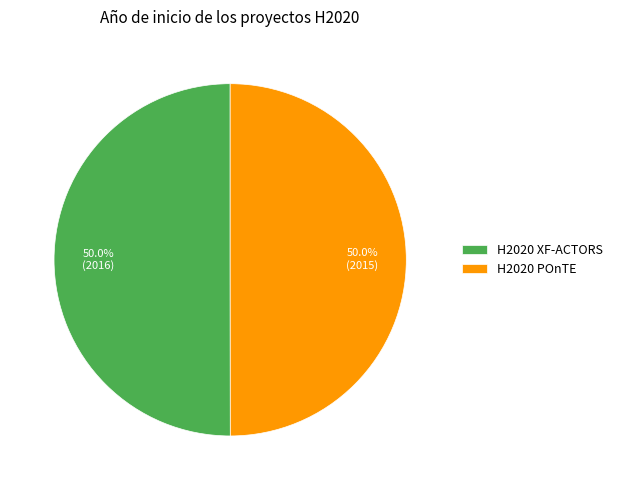

What percentage is NOT represented by H2020 POnTE?

50.0%